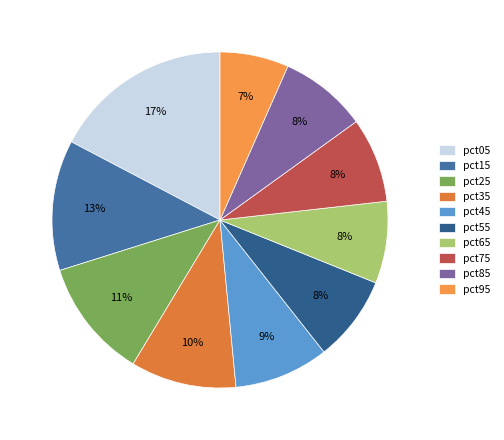

Combined, what portion of the pie is pct45 and pct75?

17.3%